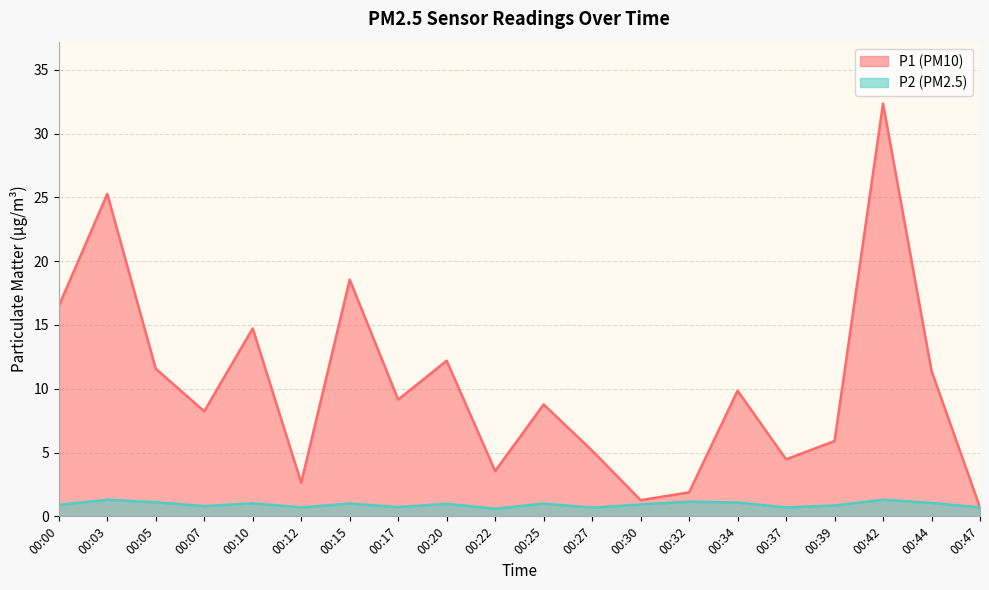

Reading right to left, extract all data points from this chart.

P1: 00:47=0.7	00:44=11.4	00:42=32.4	00:39=5.9	00:37=4.5	00:34=9.8	00:32=1.9	00:30=1.3	00:27=5.2	00:25=8.8	00:22=3.5	00:20=12.2	00:17=9.2	00:15=18.6	00:12=2.6	00:10=14.7	00:07=8.2	00:05=11.6	00:03=25.3	00:00=16.5
P2: 00:47=0.7	00:44=1.1	00:42=1.3	00:39=0.8	00:37=0.7	00:34=1.1	00:32=1.1	00:30=0.9	00:27=0.7	00:25=1.0	00:22=0.6	00:20=1.0	00:17=0.7	00:15=1.0	00:12=0.7	00:10=1.0	00:07=0.8	00:05=1.1	00:03=1.3	00:00=0.9